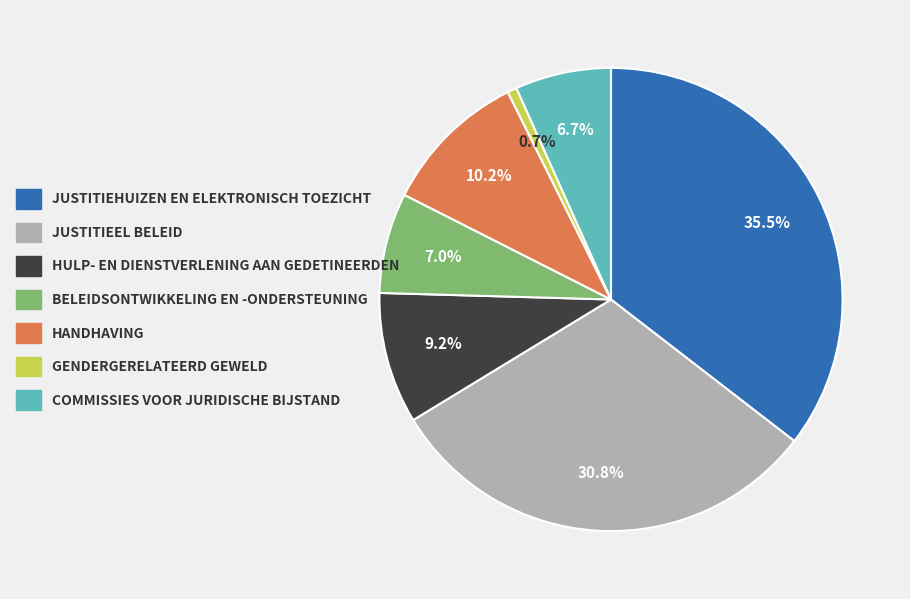

Is GENDERGERELATEERD GEWELD the majority of the pie?

No